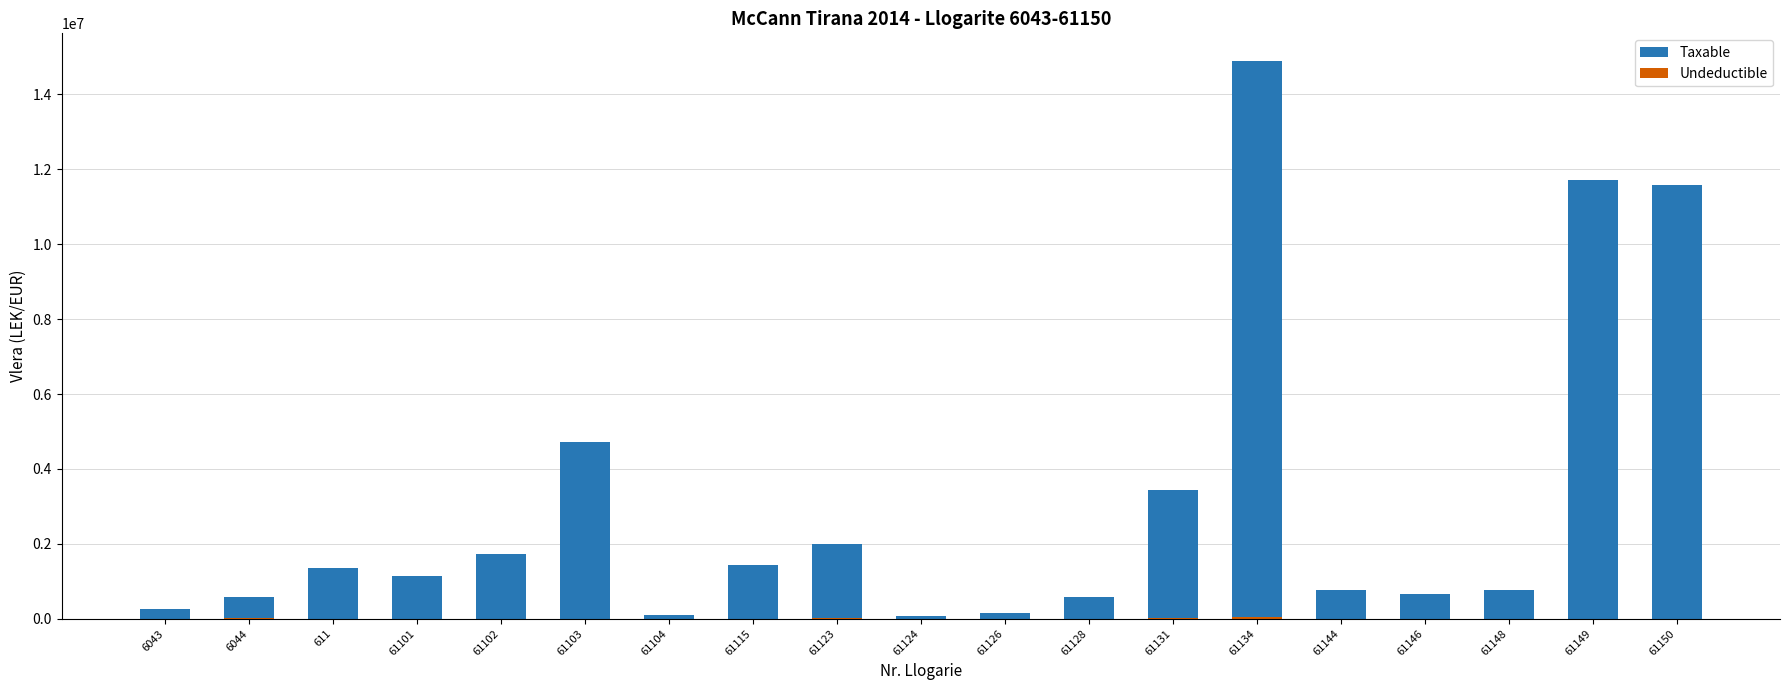

How many bars are there in total?

38